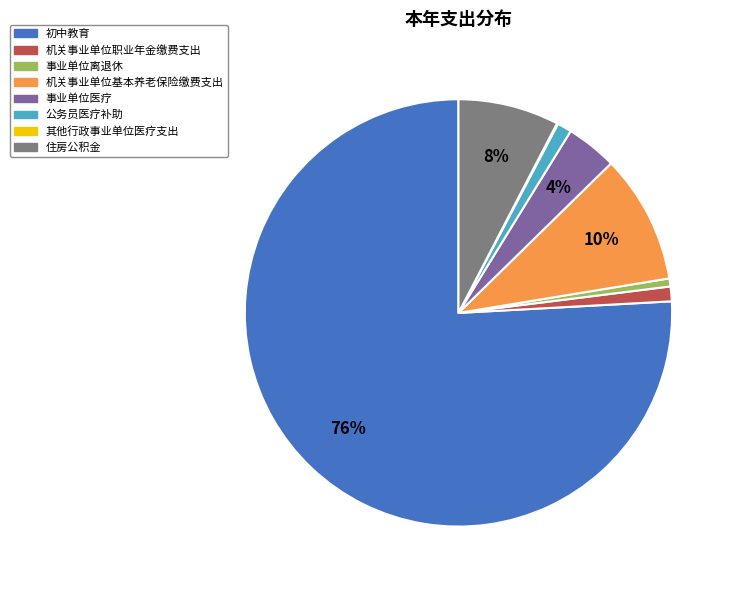

To the nearest percent, what is the combined percentage of 事业单位离退休 and 公务员医疗补助?

2%